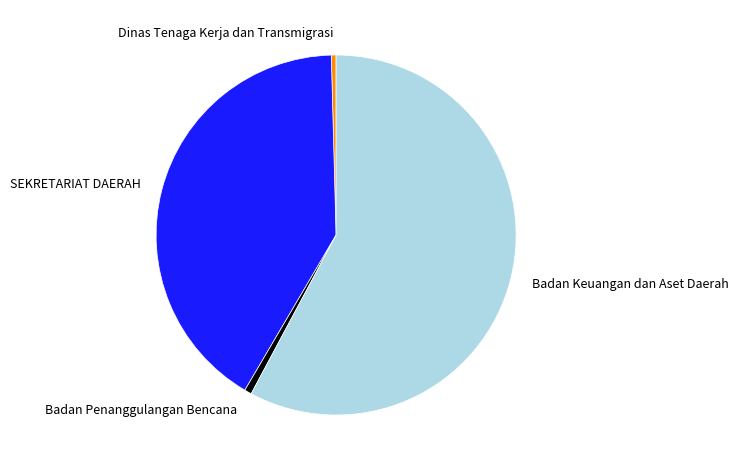

How many segments does this pie chart have?

4